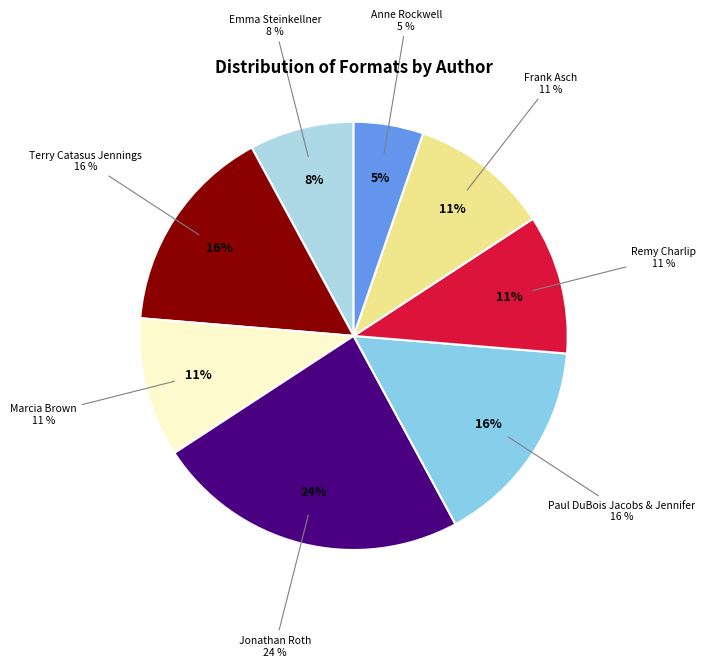

Count the number of slices in the pie.

8